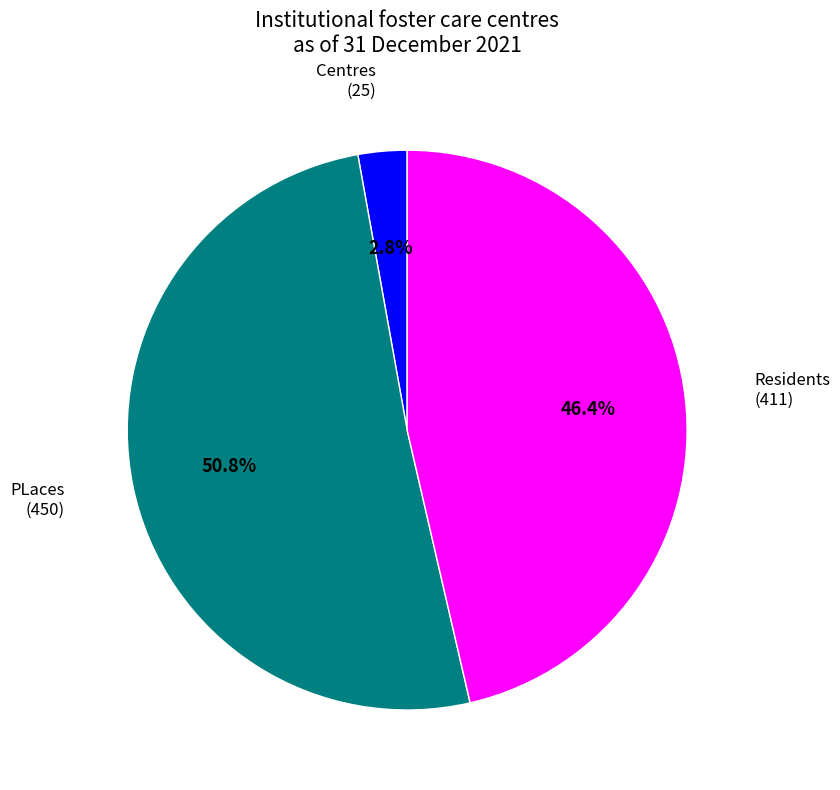

Which category has the smallest portion of the pie?

Centres